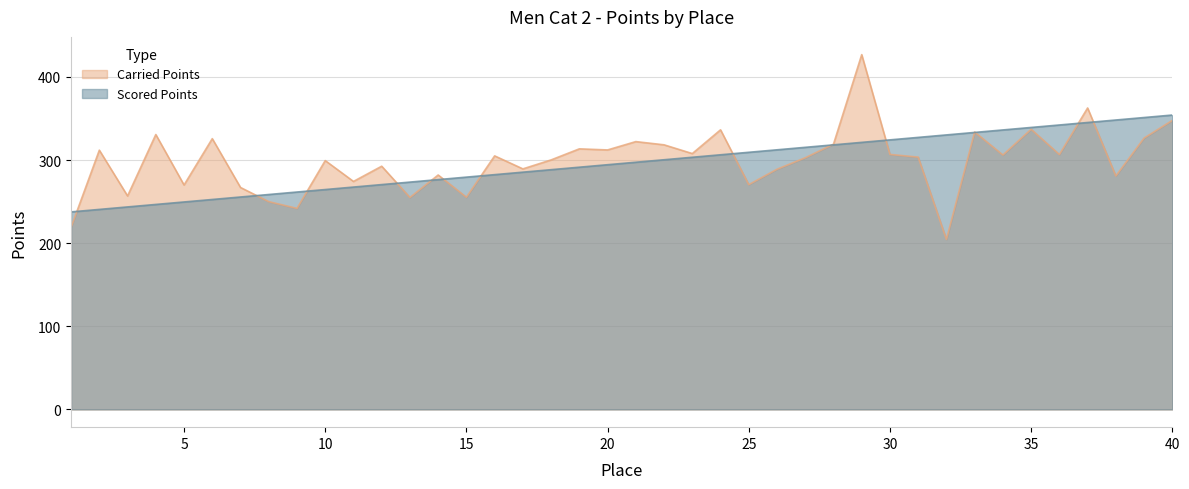

How many distinct data groups are displayed?

2